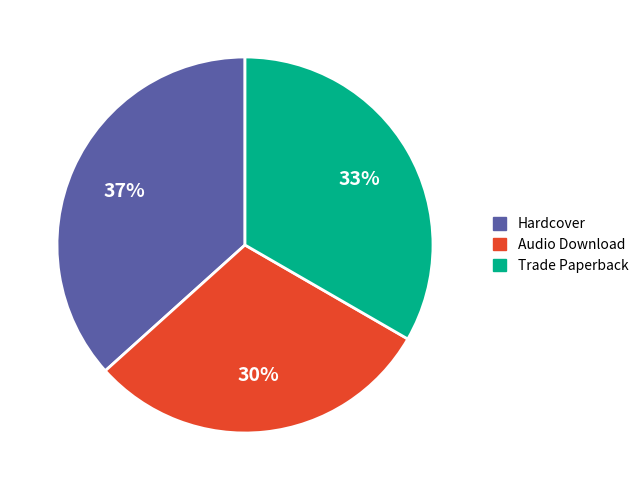

Which slice is the smallest?

Audio Download